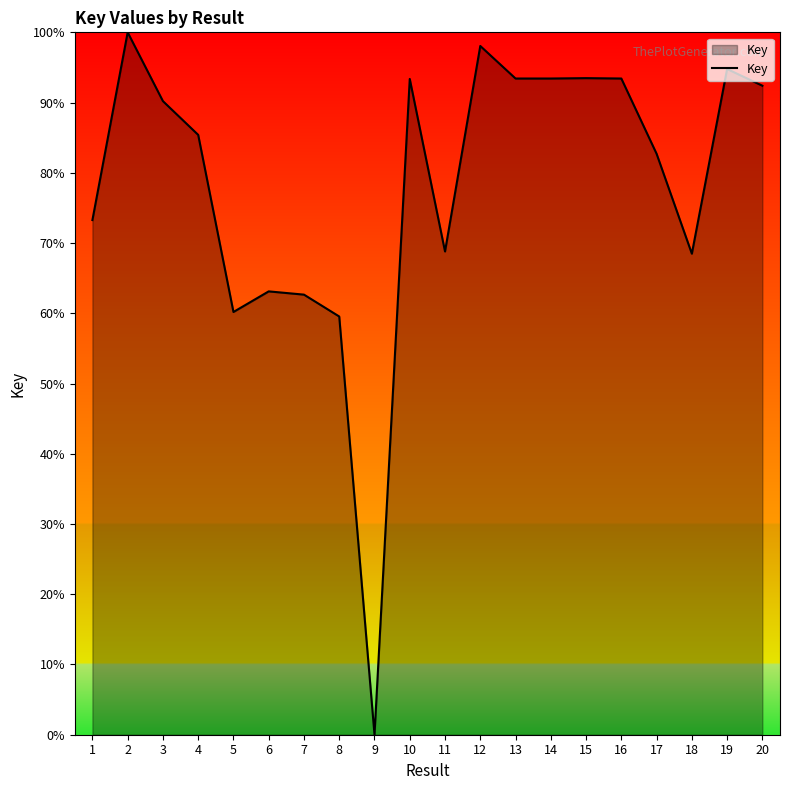

What is the difference between the values at 12 and 16?

4.6